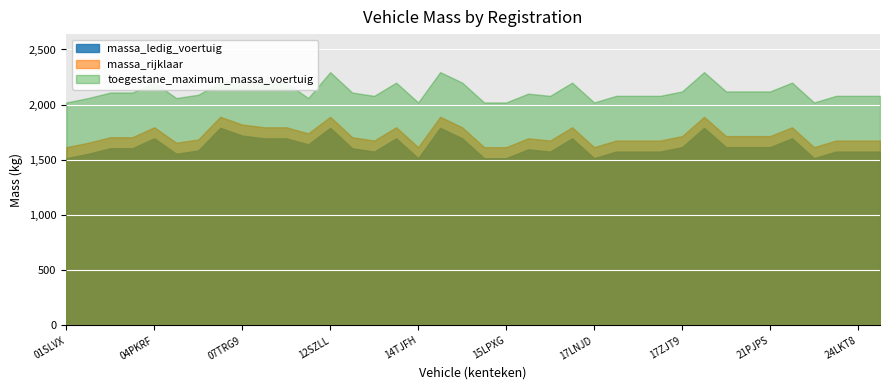

What are all the series names shown in the legend?

massa_ledig_voertuig, massa_rijklaar, toegestane_maximum_massa_voertuig